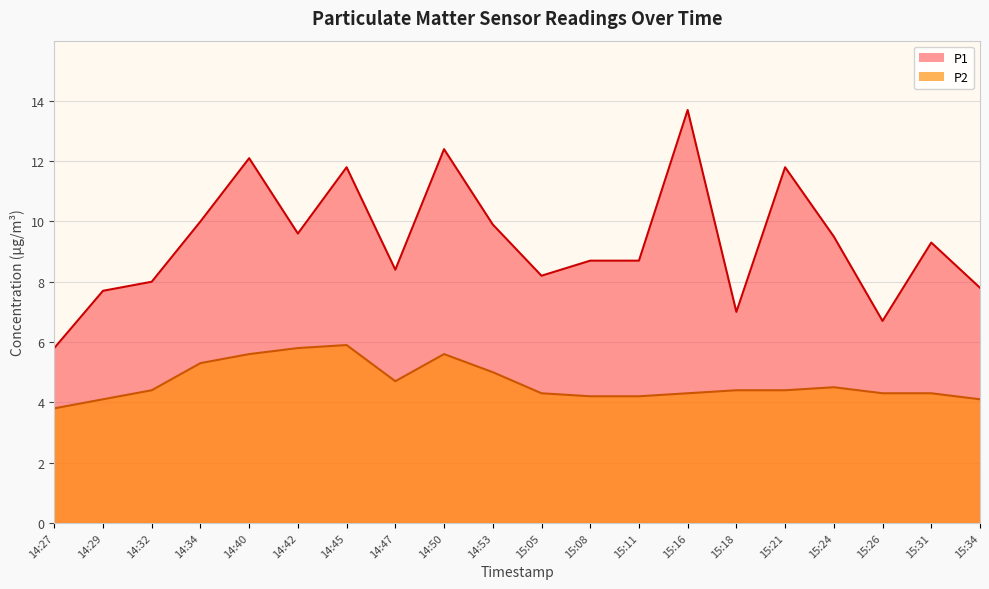

Reading left to right, transcribe all the data shown in this chart.

P1: 14:27=5.8	14:29=7.7	14:32=8.0	14:34=10.0	14:40=12.1	14:42=9.6	14:45=11.8	14:47=8.4	14:50=12.4	14:53=9.9	15:05=8.2	15:08=8.7	15:11=8.7	15:16=13.7	15:18=7.0	15:21=11.8	15:24=9.5	15:26=6.7	15:31=9.3	15:34=7.8
P2: 14:27=3.8	14:29=4.1	14:32=4.4	14:34=5.3	14:40=5.6	14:42=5.8	14:45=5.9	14:47=4.7	14:50=5.6	14:53=5.0	15:05=4.3	15:08=4.2	15:11=4.2	15:16=4.3	15:18=4.4	15:21=4.4	15:24=4.5	15:26=4.3	15:31=4.3	15:34=4.1